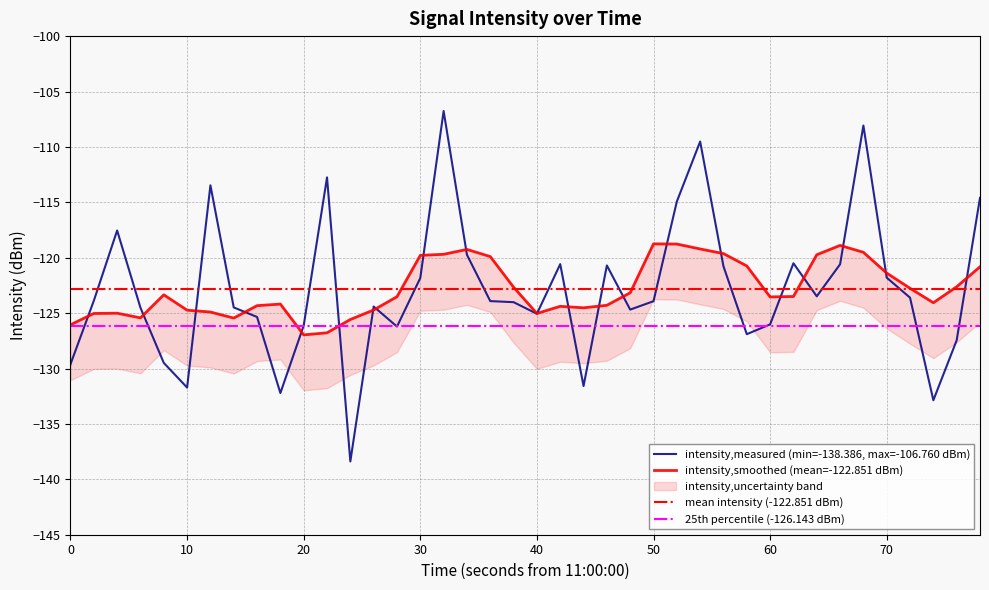

What is the lowest value of the intensity,measured (min=-138.386, max=-106.760 dBm) series?

-138.4